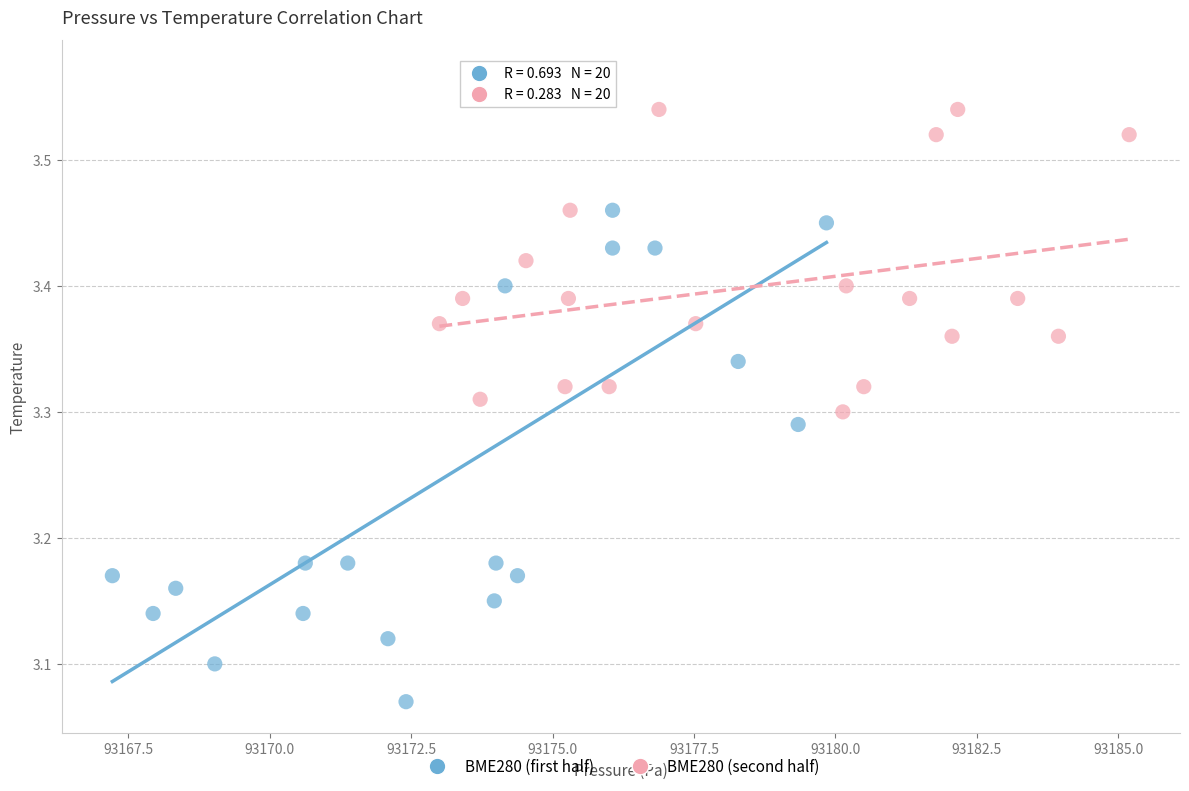

Which series contains the highest Y value?

BME280 (first half)